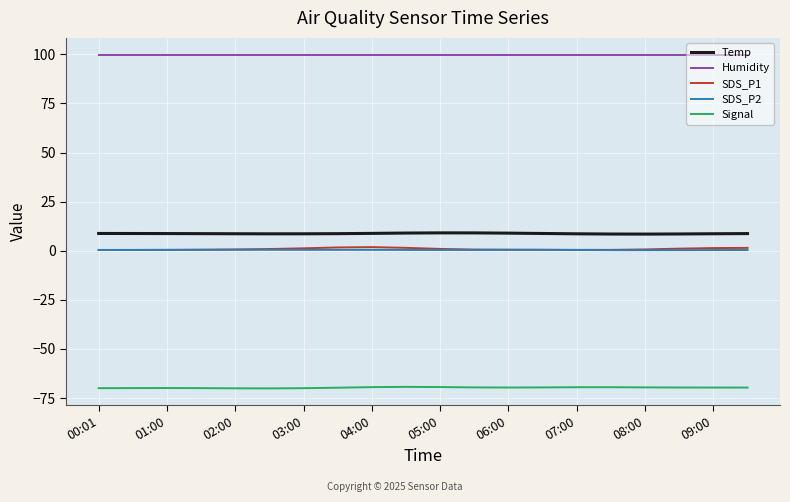

Which series has the widest spread of values?

SDS_P1